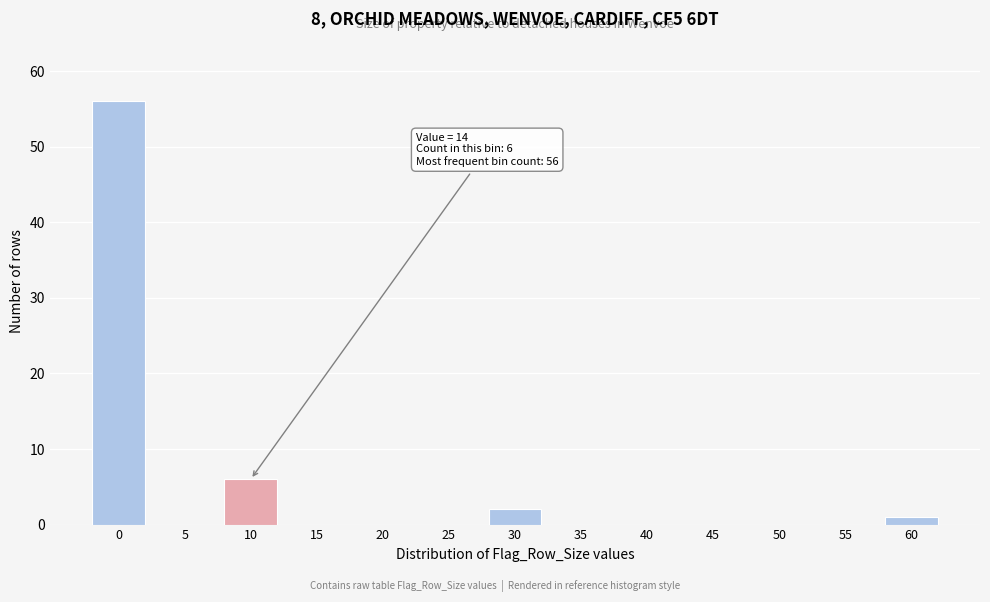

Reading left to right, transcribe all the data shown in this chart.

0=56	5=0	10=6	15=0	20=0	25=0	30=2	35=0	40=0	45=0	50=0	55=0	60=1